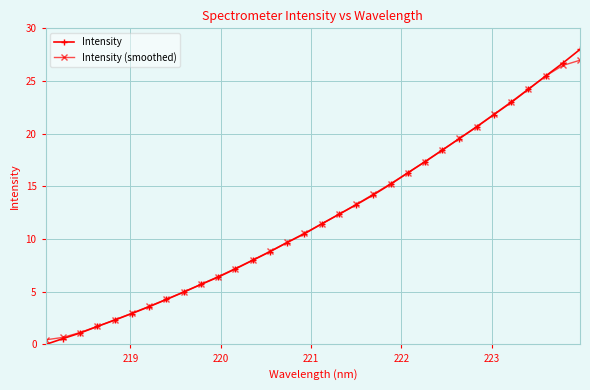

Rank the series by their maximum value, from highest to lowest.

Intensity, Intensity (smoothed)